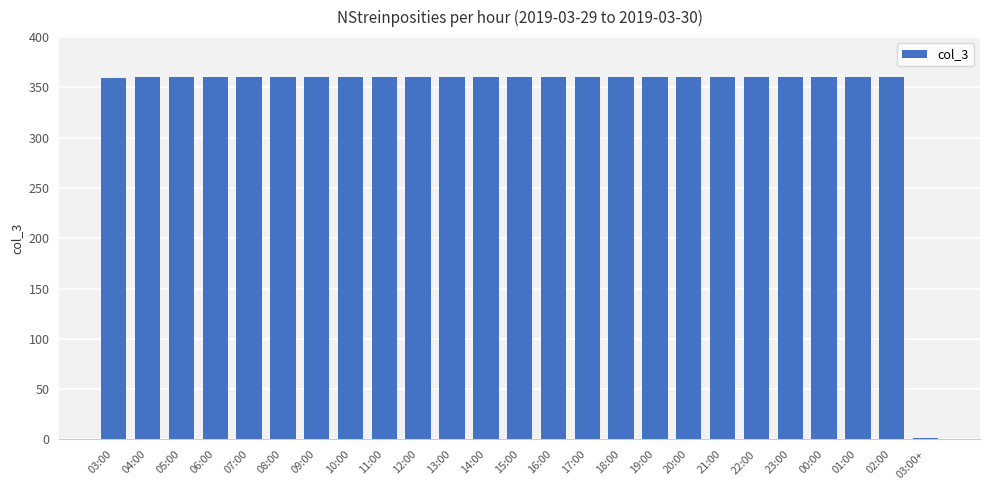

What is the greatest value displayed?

360